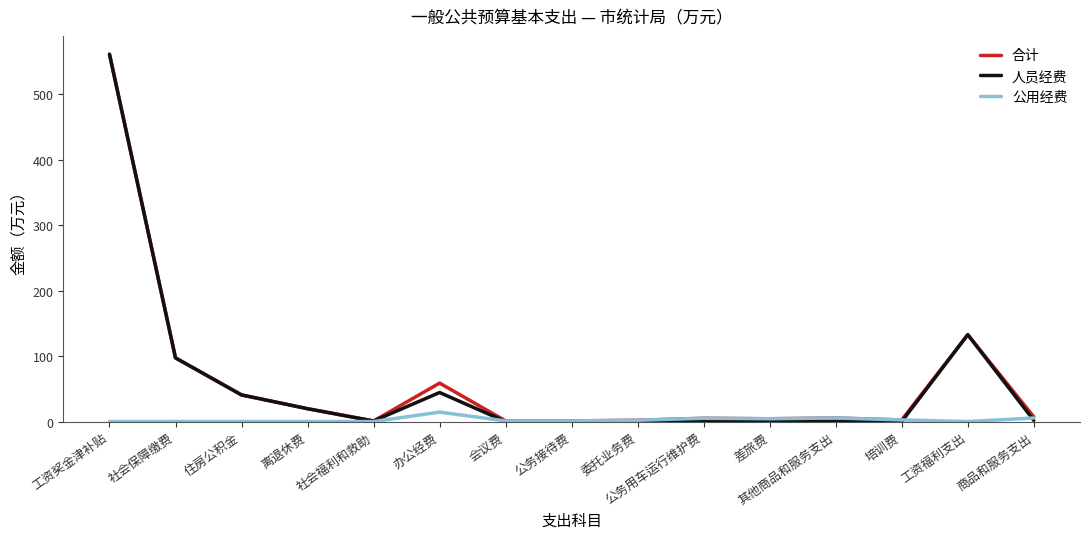

True or false: 人员经费 has a value of 274.3 at 会议费.

False